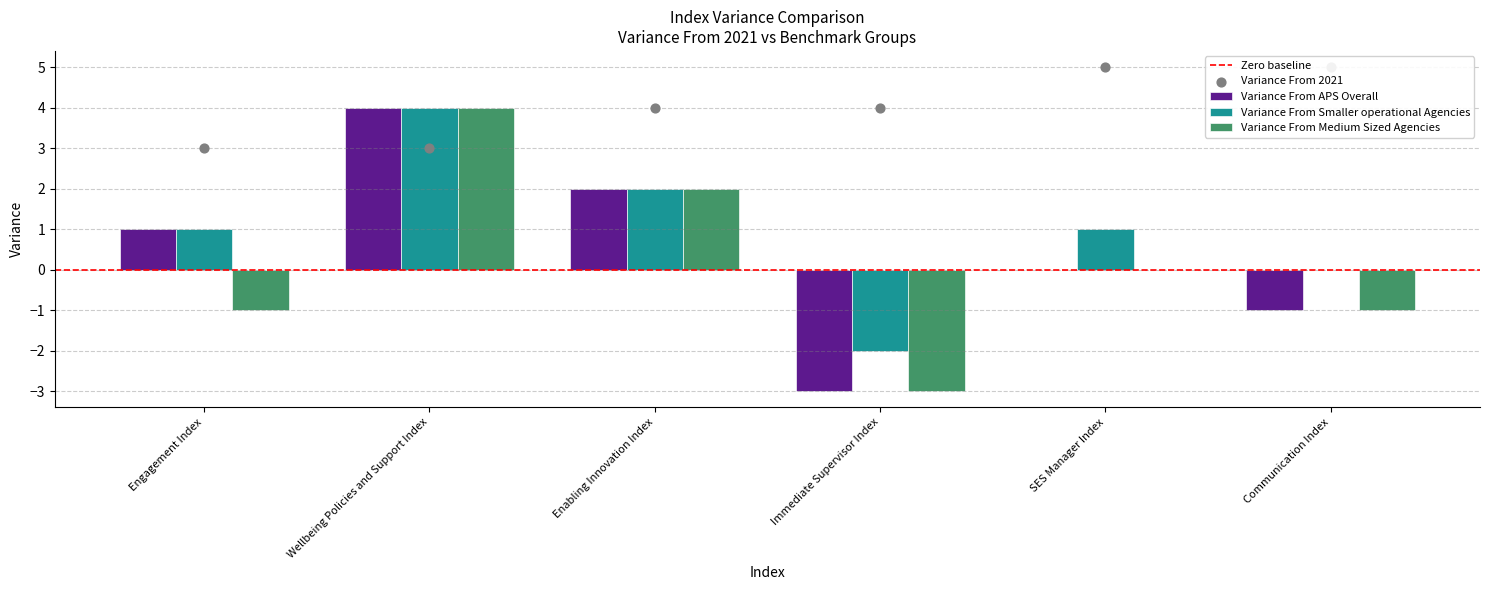

At which category is the sum across all series the highest?

Wellbeing Policies and Support Index